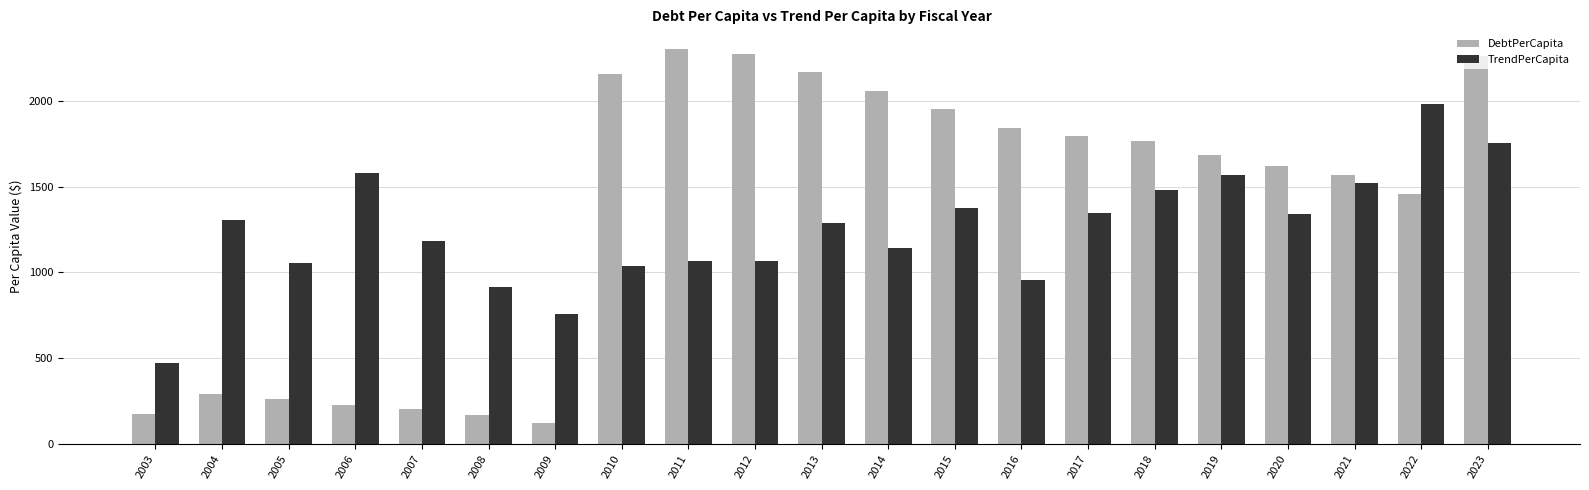

At which category is the sum across all series the highest?

2023